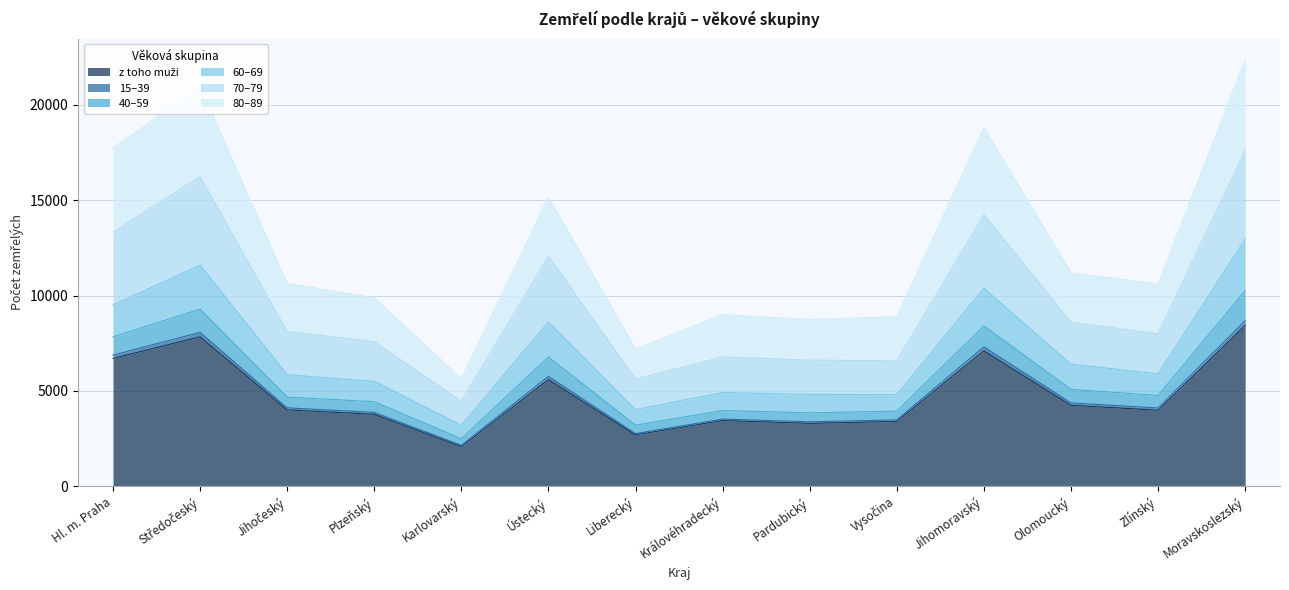

True or false: 70–79 has a value of 15053 at Plzeňský.

False